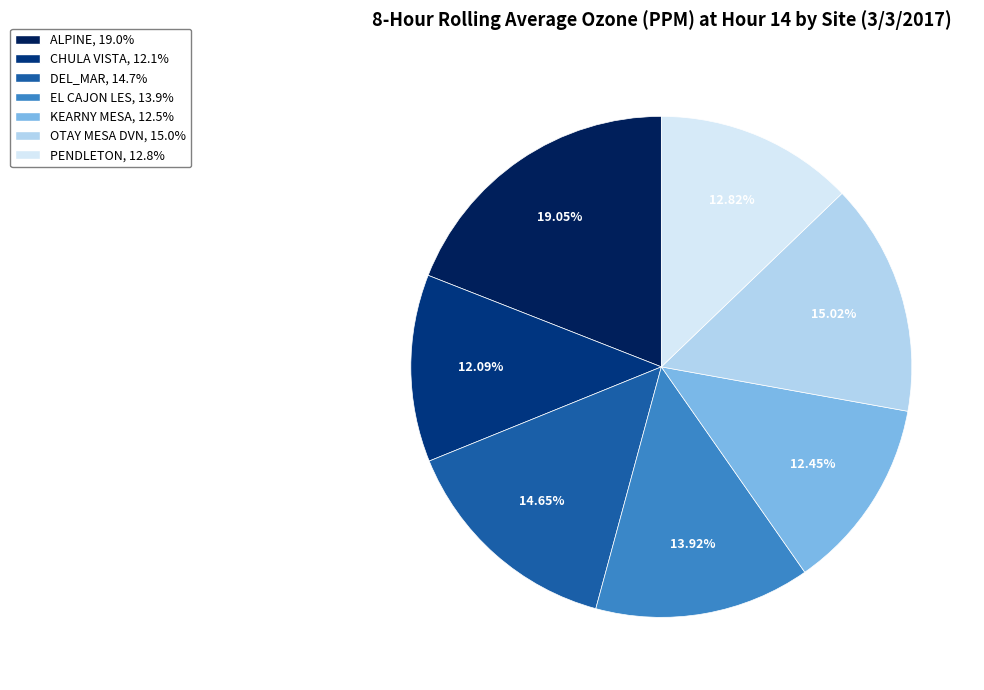

To the nearest percent, what is the average slice percentage?

14%